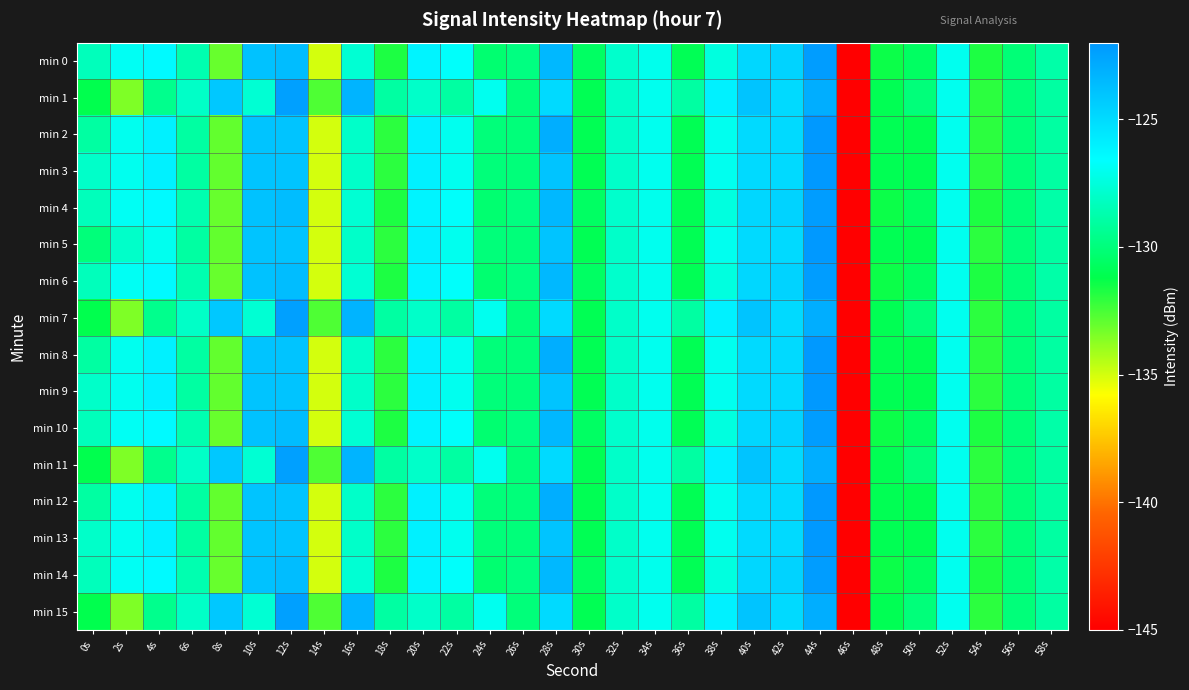

Reading left to right, list all the values displayed in this chart.

min 0: 0s=-128.4	2s=-126.9	4s=-126.4	6s=-128.6	8s=-133.1	10s=-123.9	12s=-123.7	14s=-135.0	16s=-127.7	18s=-131.7	20s=-126.1	22s=-126.7	24s=-130.3	26s=-129.8	28s=-123.5	30s=-130.6	32s=-127.9	34s=-127.0	36s=-131.0	38s=-127.4	40s=-124.8	42s=-124.7	44s=-122.3	46s=-145.0	48s=-131.4	50s=-130.6	52s=-127.0	54s=-131.7	56s=-130.1	58s=-128.8
min 1: 0s=-131.1	2s=-133.5	4s=-129.5	6s=-128.0	8s=-124.2	10s=-127.7	12s=-122.4	14s=-132.6	16s=-123.3	18s=-129.0	20s=-128.0	22s=-129.0	24s=-127.0	26s=-130.0	28s=-125.0	30s=-131.0	32s=-128.0	34s=-127.0	36s=-129.0	38s=-126.0	40s=-124.0	42s=-125.0	44s=-123.0	46s=-145.0	48s=-131.0	50s=-130.0	52s=-127.0	54s=-132.0	56s=-130.0	58s=-129.0
min 2: 0s=-129.0	2s=-127.0	4s=-126.0	6s=-129.0	8s=-133.0	10s=-124.0	12s=-124.0	14s=-135.0	16s=-128.0	18s=-132.0	20s=-126.0	22s=-127.0	24s=-130.0	26s=-130.0	28s=-123.0	30s=-131.0	32s=-128.0	34s=-127.0	36s=-131.0	38s=-127.0	40s=-125.0	42s=-125.0	44s=-122.0	46s=-145.0	48s=-131.0	50s=-131.0	52s=-127.0	54s=-132.0	56s=-130.0	58s=-129.0
min 3: 0s=-128.0	2s=-127.0	4s=-126.0	6s=-129.0	8s=-133.0	10s=-124.0	12s=-124.0	14s=-135.0	16s=-128.0	18s=-132.0	20s=-126.0	22s=-127.0	24s=-130.0	26s=-130.0	28s=-124.0	30s=-131.0	32s=-128.0	34s=-127.0	36s=-131.0	38s=-127.0	40s=-125.0	42s=-125.0	44s=-122.0	46s=-145.0	48s=-131.0	50s=-131.0	52s=-127.0	54s=-132.0	56s=-130.0	58s=-129.0
min 4: 0s=-128.4	2s=-126.9	4s=-126.4	6s=-128.6	8s=-133.1	10s=-123.9	12s=-123.7	14s=-135.0	16s=-127.7	18s=-131.7	20s=-126.1	22s=-126.7	24s=-130.3	26s=-129.8	28s=-123.5	30s=-130.6	32s=-127.9	34s=-127.0	36s=-131.0	38s=-127.4	40s=-124.8	42s=-124.7	44s=-122.3	46s=-145.0	48s=-131.4	50s=-130.6	52s=-127.0	54s=-131.7	56s=-130.1	58s=-128.8
min 5: 0s=-130.0	2s=-128.0	4s=-127.0	6s=-129.0	8s=-133.0	10s=-124.0	12s=-124.0	14s=-135.0	16s=-128.0	18s=-132.0	20s=-126.0	22s=-127.0	24s=-130.0	26s=-130.0	28s=-124.0	30s=-131.0	32s=-128.0	34s=-127.0	36s=-131.0	38s=-127.0	40s=-125.0	42s=-125.0	44s=-122.0	46s=-145.0	48s=-131.0	50s=-131.0	52s=-127.0	54s=-132.0	56s=-130.0	58s=-129.0
min 6: 0s=-128.4	2s=-126.9	4s=-126.4	6s=-128.6	8s=-133.1	10s=-123.9	12s=-123.7	14s=-135.0	16s=-127.7	18s=-131.7	20s=-126.1	22s=-126.7	24s=-130.3	26s=-129.8	28s=-123.5	30s=-130.6	32s=-127.9	34s=-127.0	36s=-131.0	38s=-127.4	40s=-124.8	42s=-124.7	44s=-122.3	46s=-145.0	48s=-131.4	50s=-130.6	52s=-127.0	54s=-131.7	56s=-130.1	58s=-128.8
min 7: 0s=-131.1	2s=-133.5	4s=-129.5	6s=-128.0	8s=-124.2	10s=-127.7	12s=-122.4	14s=-132.6	16s=-123.3	18s=-129.0	20s=-128.0	22s=-129.0	24s=-127.0	26s=-130.0	28s=-125.0	30s=-131.0	32s=-128.0	34s=-127.0	36s=-129.0	38s=-126.0	40s=-124.0	42s=-125.0	44s=-123.0	46s=-145.0	48s=-131.0	50s=-130.0	52s=-127.0	54s=-132.0	56s=-130.0	58s=-129.0
min 8: 0s=-129.0	2s=-127.0	4s=-126.0	6s=-129.0	8s=-133.0	10s=-124.0	12s=-124.0	14s=-135.0	16s=-128.0	18s=-132.0	20s=-126.0	22s=-127.0	24s=-130.0	26s=-130.0	28s=-123.0	30s=-131.0	32s=-128.0	34s=-127.0	36s=-131.0	38s=-127.0	40s=-125.0	42s=-125.0	44s=-122.0	46s=-145.0	48s=-131.0	50s=-131.0	52s=-127.0	54s=-132.0	56s=-130.0	58s=-129.0
min 9: 0s=-128.0	2s=-127.0	4s=-126.0	6s=-129.0	8s=-133.0	10s=-124.0	12s=-124.0	14s=-135.0	16s=-128.0	18s=-132.0	20s=-126.0	22s=-127.0	24s=-130.0	26s=-130.0	28s=-124.0	30s=-131.0	32s=-128.0	34s=-127.0	36s=-131.0	38s=-127.0	40s=-125.0	42s=-125.0	44s=-122.0	46s=-145.0	48s=-131.0	50s=-131.0	52s=-127.0	54s=-132.0	56s=-130.0	58s=-129.0
min 10: 0s=-128.4	2s=-126.9	4s=-126.4	6s=-128.6	8s=-133.1	10s=-123.9	12s=-123.7	14s=-135.0	16s=-127.7	18s=-131.7	20s=-126.1	22s=-126.7	24s=-130.3	26s=-129.8	28s=-123.5	30s=-130.6	32s=-127.9	34s=-127.0	36s=-131.0	38s=-127.4	40s=-124.8	42s=-124.7	44s=-122.3	46s=-145.0	48s=-131.4	50s=-130.6	52s=-127.0	54s=-131.7	56s=-130.1	58s=-128.8
min 11: 0s=-131.1	2s=-133.5	4s=-129.5	6s=-128.0	8s=-124.2	10s=-127.7	12s=-122.4	14s=-132.6	16s=-123.3	18s=-129.0	20s=-128.0	22s=-129.0	24s=-127.0	26s=-130.0	28s=-125.0	30s=-131.0	32s=-128.0	34s=-127.0	36s=-129.0	38s=-126.0	40s=-124.0	42s=-125.0	44s=-123.0	46s=-145.0	48s=-131.0	50s=-130.0	52s=-127.0	54s=-132.0	56s=-130.0	58s=-129.0
min 12: 0s=-129.0	2s=-127.0	4s=-126.0	6s=-129.0	8s=-133.0	10s=-124.0	12s=-124.0	14s=-135.0	16s=-128.0	18s=-132.0	20s=-126.0	22s=-127.0	24s=-130.0	26s=-130.0	28s=-123.0	30s=-131.0	32s=-128.0	34s=-127.0	36s=-131.0	38s=-127.0	40s=-125.0	42s=-125.0	44s=-122.0	46s=-145.0	48s=-131.0	50s=-131.0	52s=-127.0	54s=-132.0	56s=-130.0	58s=-129.0
min 13: 0s=-128.0	2s=-127.0	4s=-126.0	6s=-129.0	8s=-133.0	10s=-124.0	12s=-124.0	14s=-135.0	16s=-128.0	18s=-132.0	20s=-126.0	22s=-127.0	24s=-130.0	26s=-130.0	28s=-124.0	30s=-131.0	32s=-128.0	34s=-127.0	36s=-131.0	38s=-127.0	40s=-125.0	42s=-125.0	44s=-122.0	46s=-145.0	48s=-131.0	50s=-131.0	52s=-127.0	54s=-132.0	56s=-130.0	58s=-129.0
min 14: 0s=-128.4	2s=-126.9	4s=-126.4	6s=-128.6	8s=-133.1	10s=-123.9	12s=-123.7	14s=-135.0	16s=-127.7	18s=-131.7	20s=-126.1	22s=-126.7	24s=-130.3	26s=-129.8	28s=-123.5	30s=-130.6	32s=-127.9	34s=-127.0	36s=-131.0	38s=-127.4	40s=-124.8	42s=-124.7	44s=-122.3	46s=-145.0	48s=-131.4	50s=-130.6	52s=-127.0	54s=-131.7	56s=-130.1	58s=-128.8
min 15: 0s=-131.1	2s=-133.5	4s=-129.5	6s=-128.0	8s=-124.2	10s=-127.7	12s=-122.4	14s=-132.6	16s=-123.3	18s=-129.0	20s=-128.0	22s=-129.0	24s=-127.0	26s=-130.0	28s=-125.0	30s=-131.0	32s=-128.0	34s=-127.0	36s=-129.0	38s=-126.0	40s=-124.0	42s=-125.0	44s=-123.0	46s=-145.0	48s=-131.0	50s=-130.0	52s=-127.0	54s=-132.0	56s=-130.0	58s=-129.0